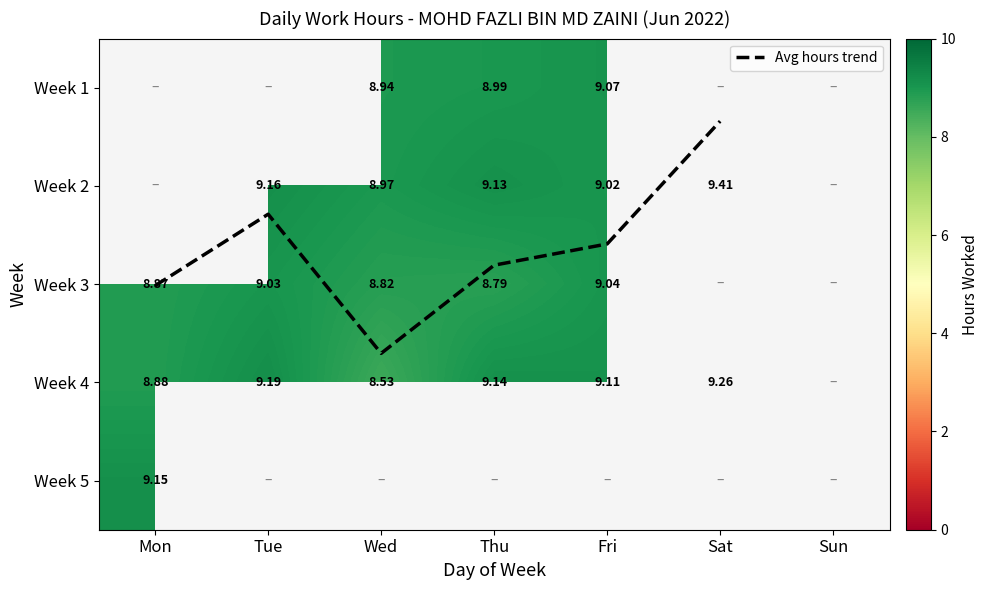

What is the greatest value displayed?

9.4